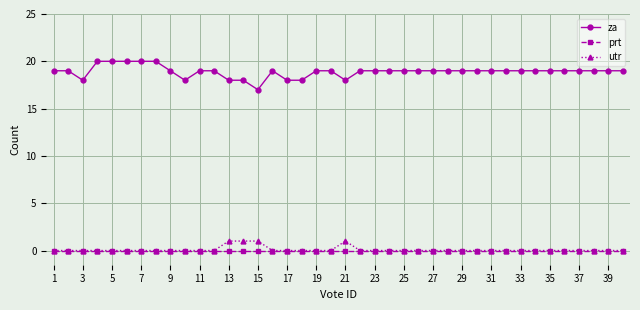

At how many categories does at least one series exceed 5?

40